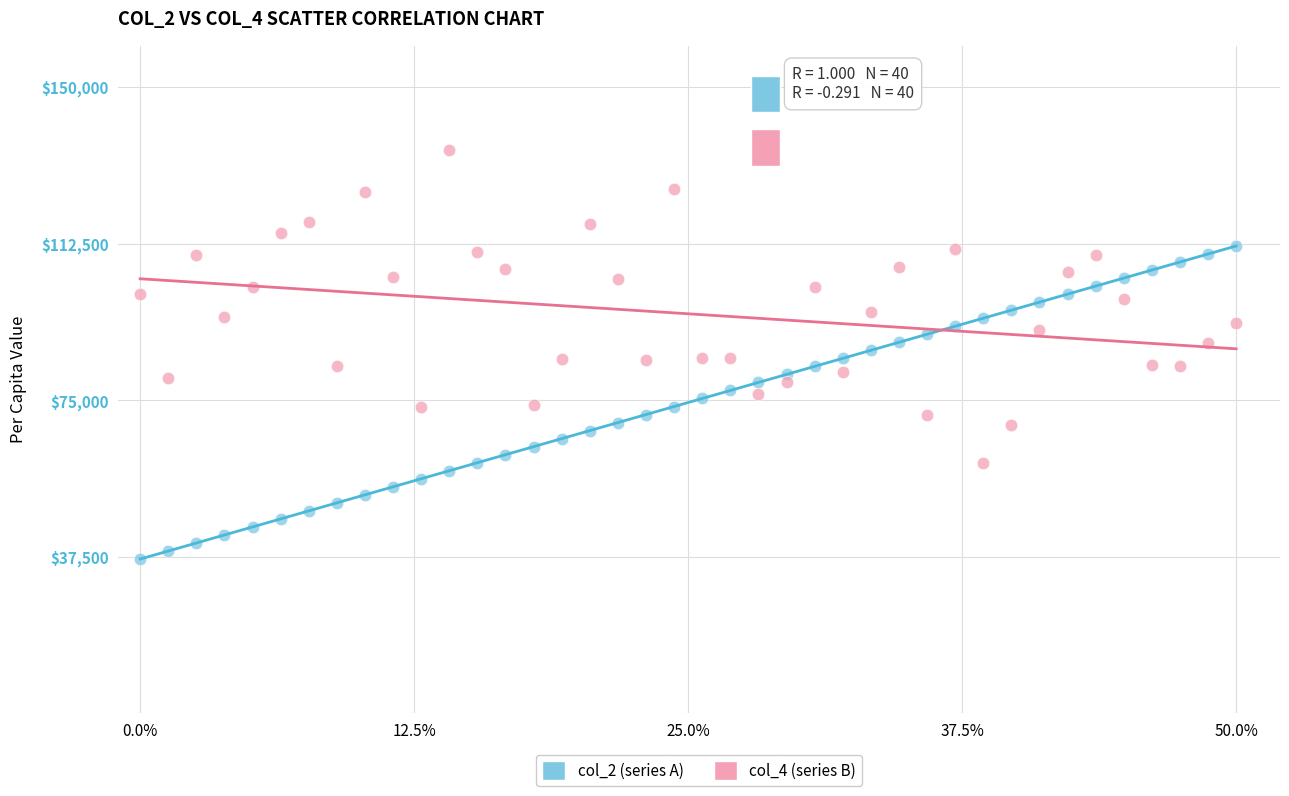

Across all data points, what is the range of Y values (max minus min)?

98000.0